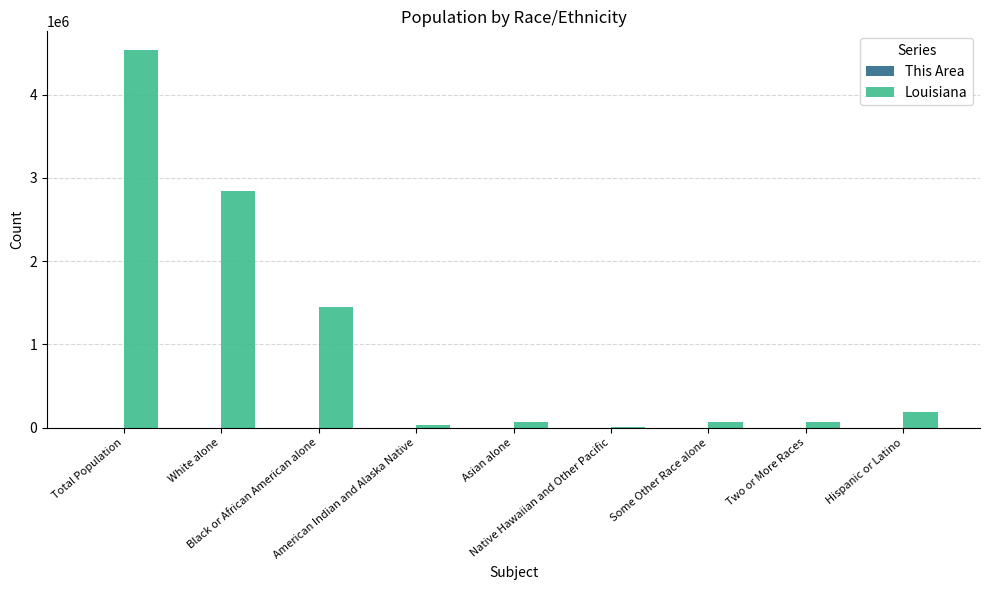

Which series has the largest total across all categories?

Louisiana